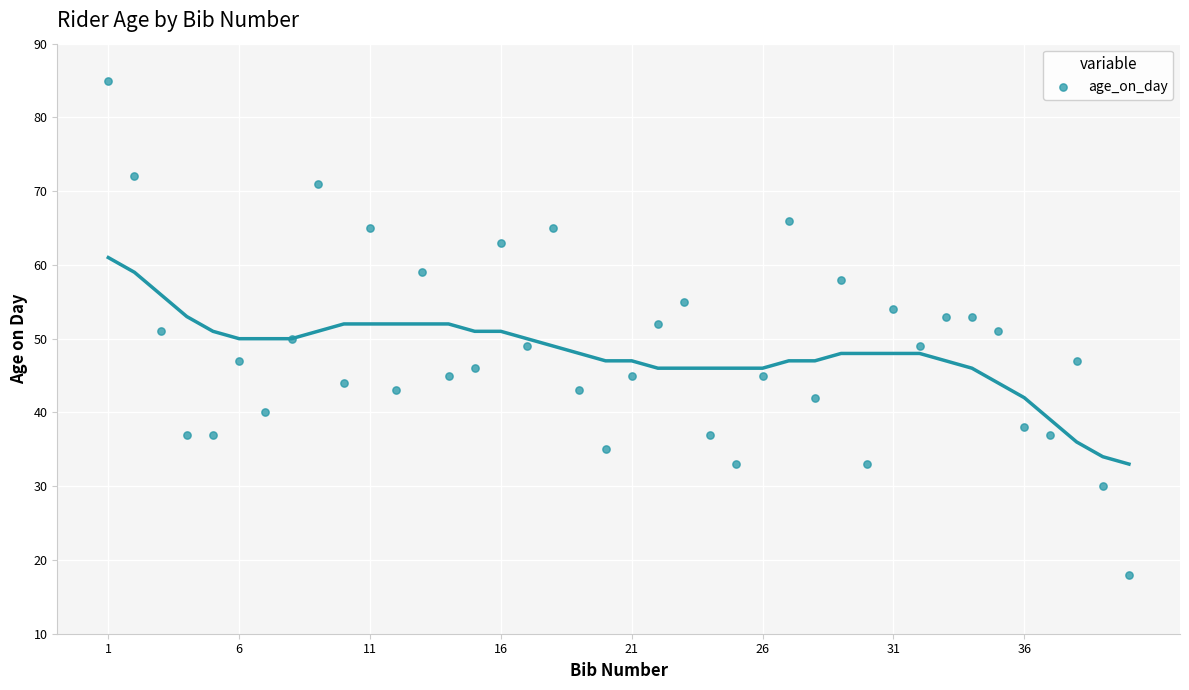

What is the range of Y values (max minus min)?

67